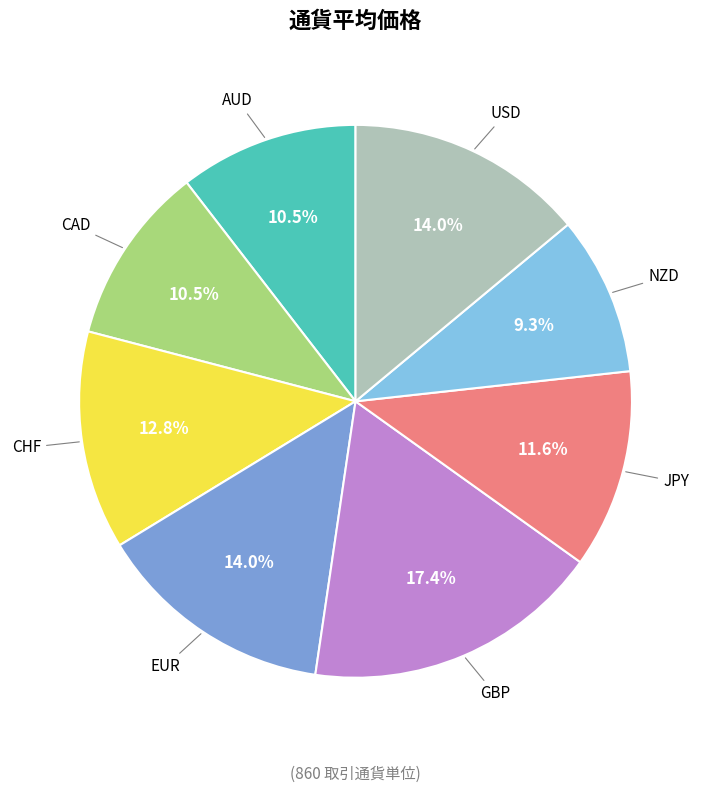

Which category has the biggest portion of the pie?

GBP